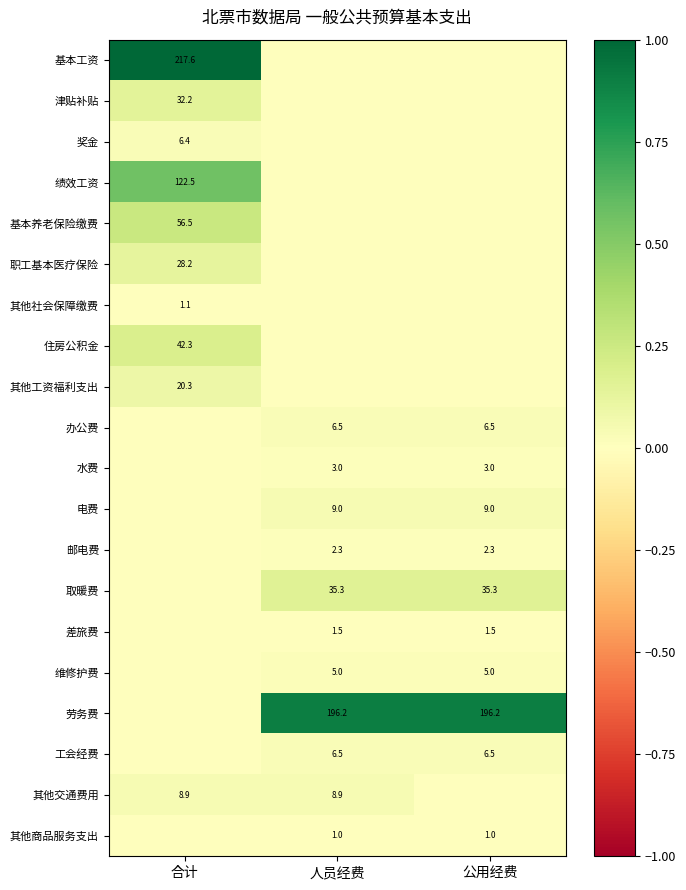

The 维修护费 series shows 6.5 at 公用经费. True or false?

False